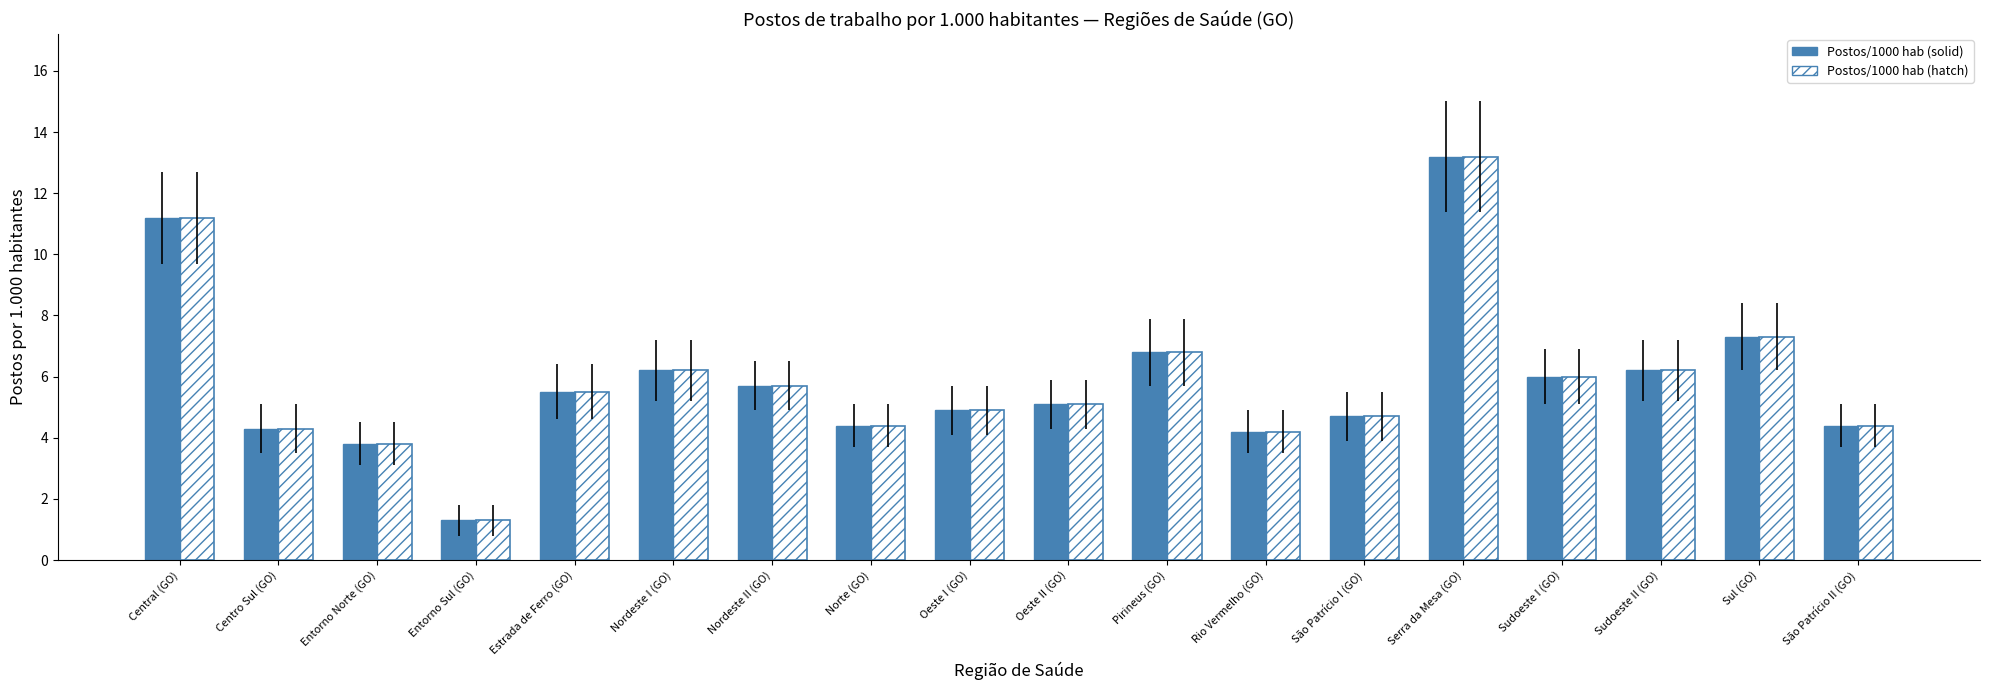

How many bars are there in total?

36